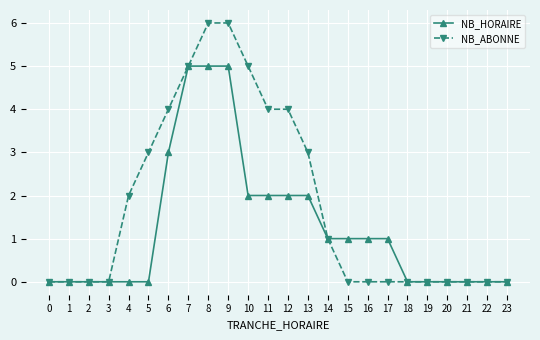

Which series has the largest total across all categories?

NB_ABONNE